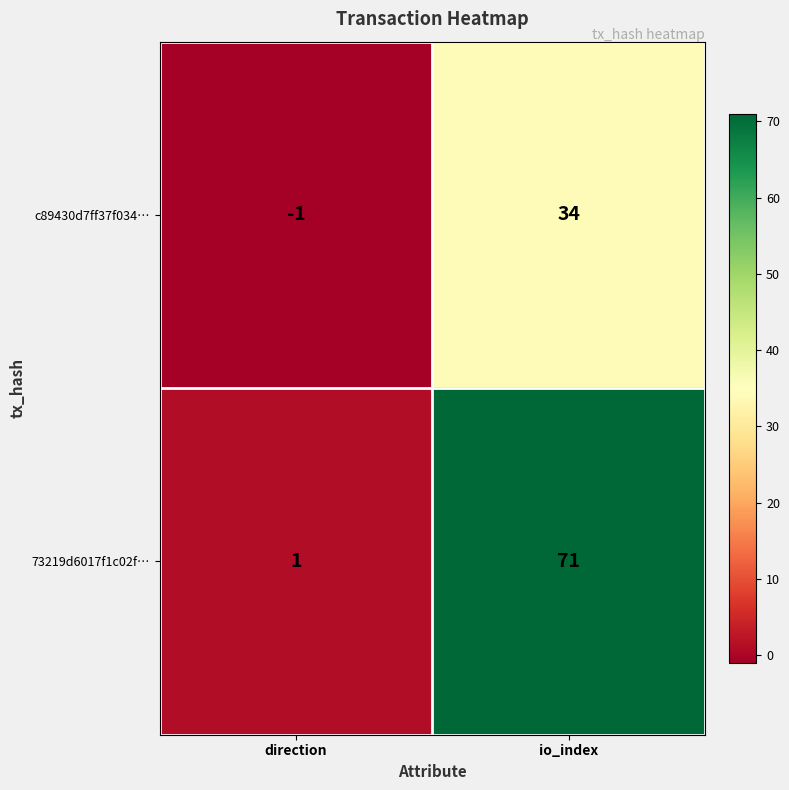

Which series has the largest range (max minus min)?

73219d6017f1c02f…